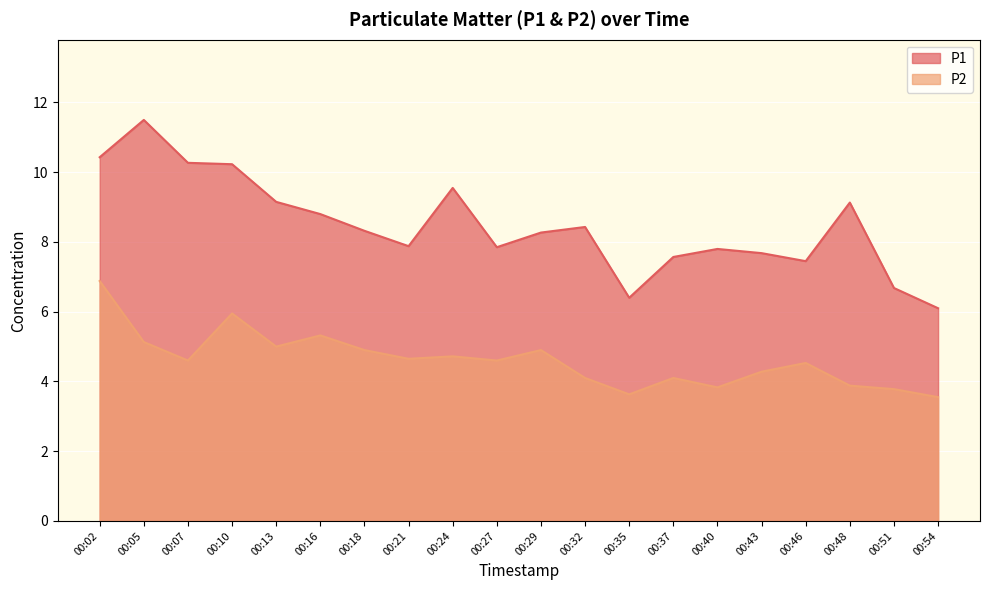

Is it true that P1 equals 3.3 at 00:43?

False